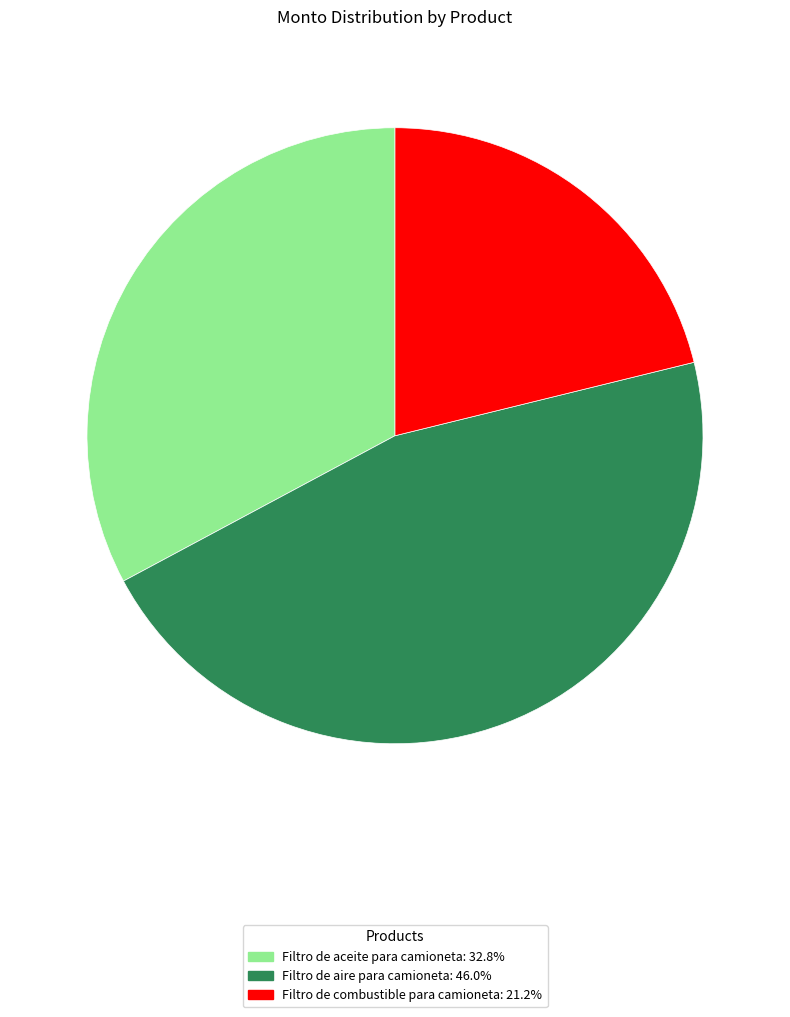

Combined, do Filtro de combustible para camioneta and Filtro de aceite para camioneta account for over 50%?

Yes